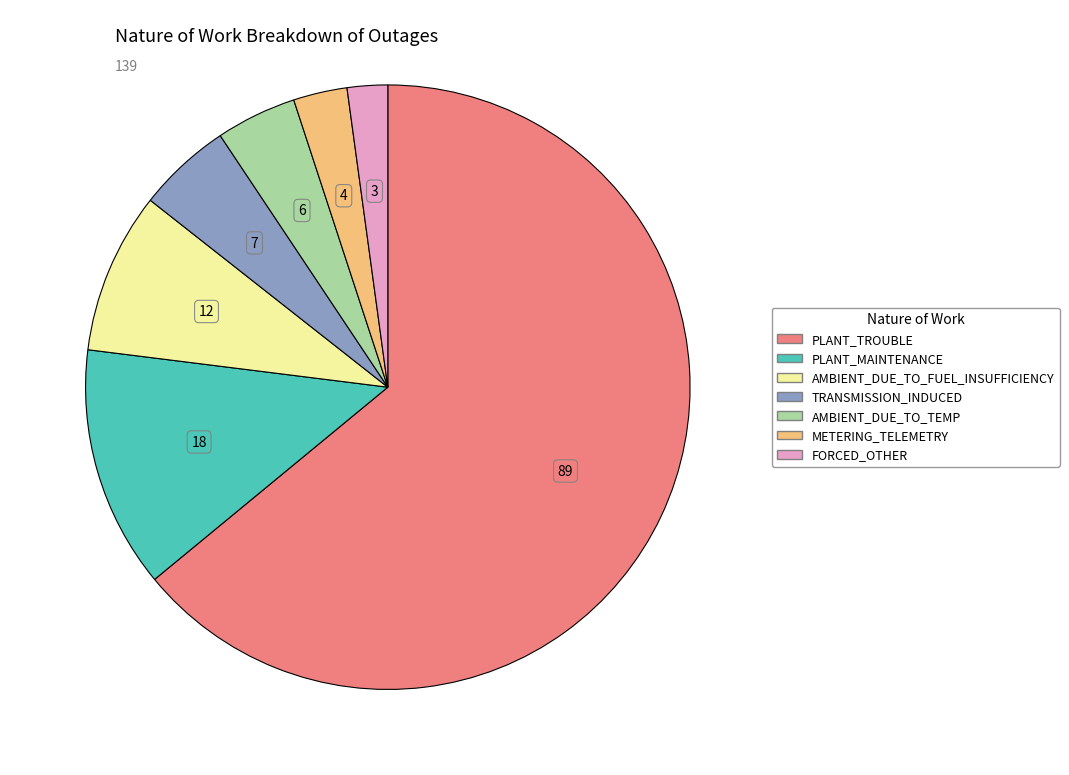

What is the largest slice in the pie chart?

PLANT_TROUBLE